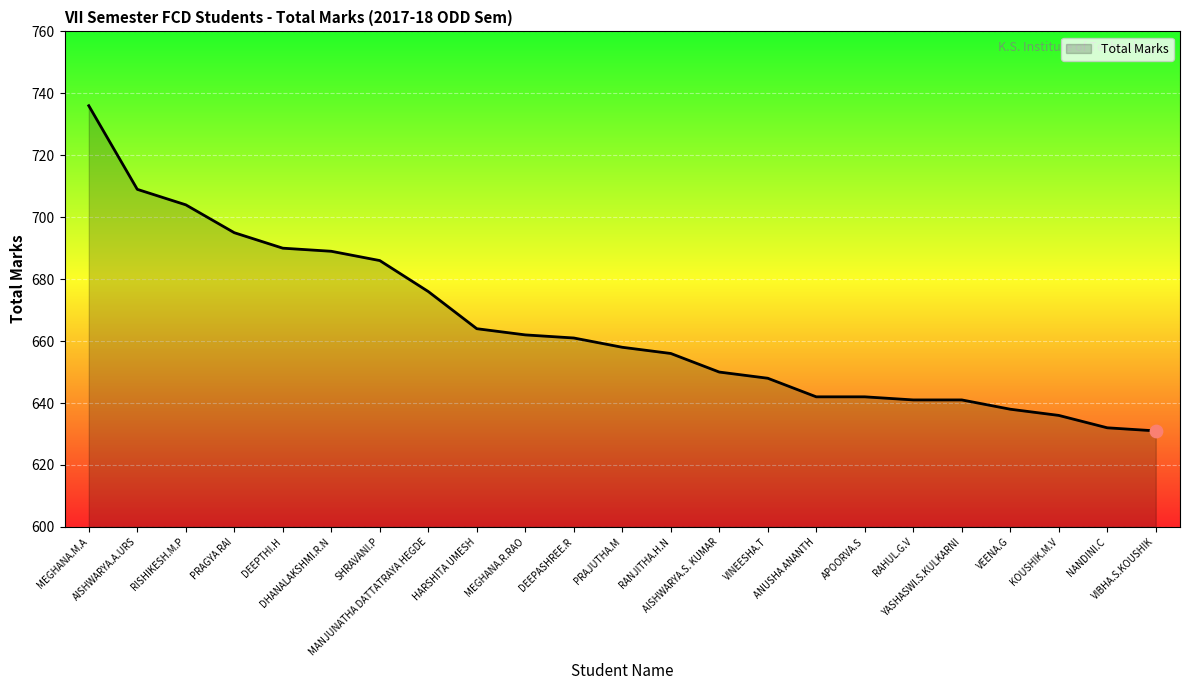

What is the ratio of the value at HARSHITA UMESH to the value at RAHUL.G.V?

1.0